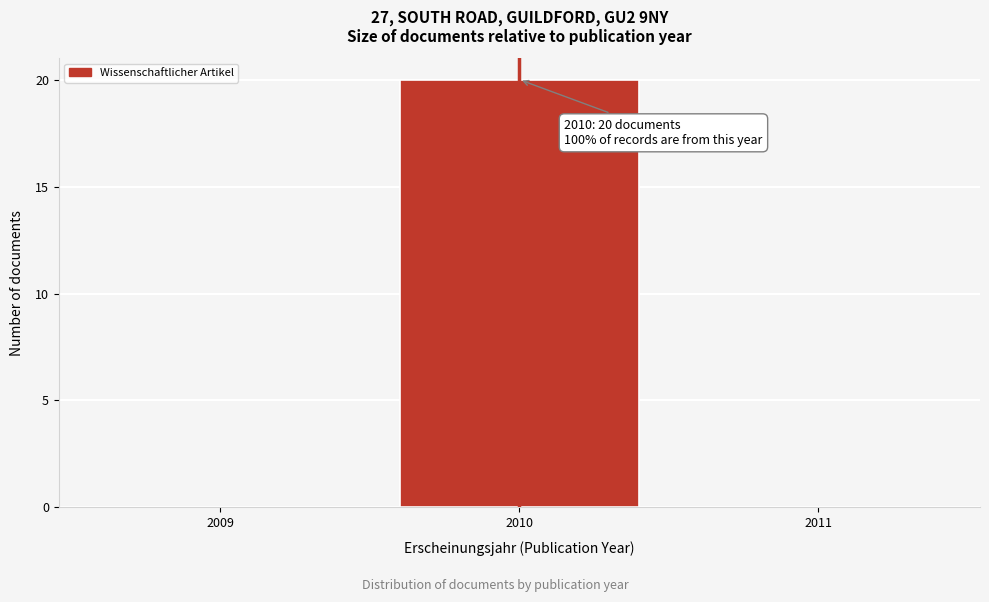

Which range on the x-axis has the tallest bar?

2009.5 to 2010.5